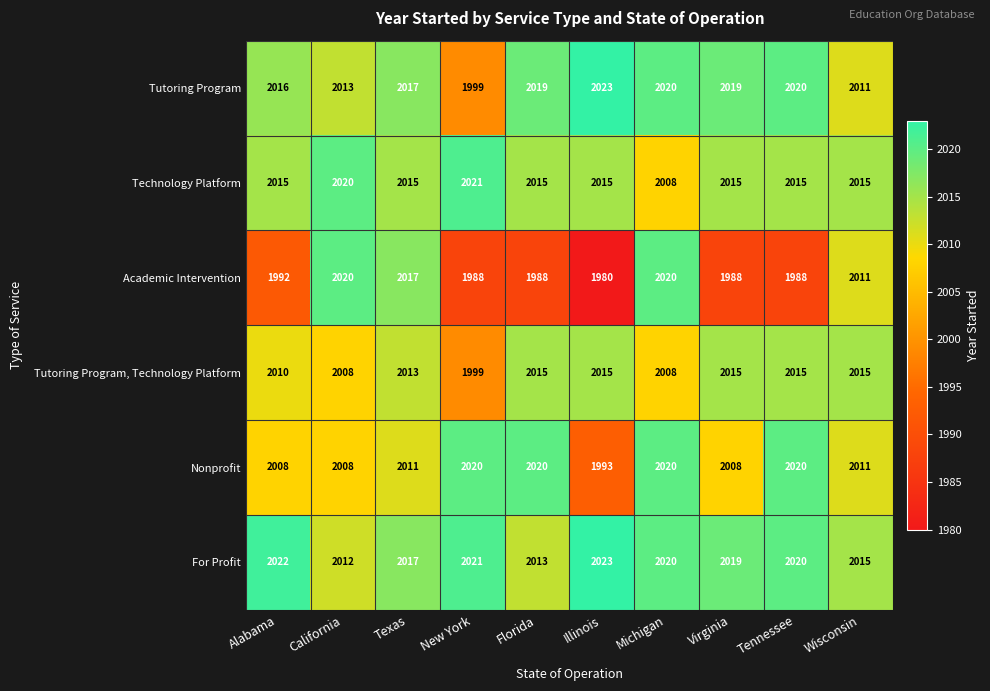

At which category is the sum across all series the highest?

Michigan